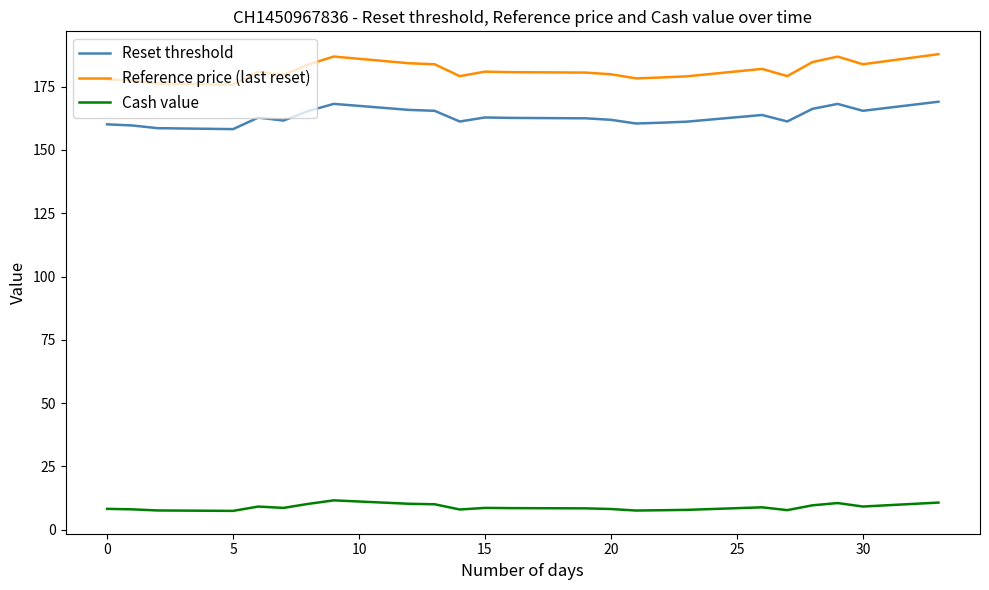

True or false: Reset threshold and Cash value cross at least once.

False